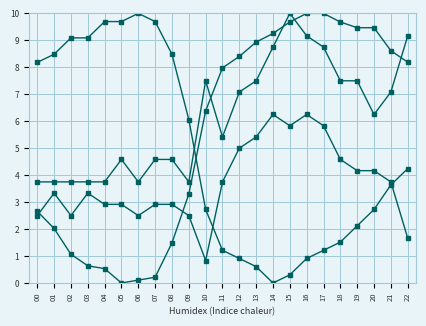

How many categories are shown in the chart?

23